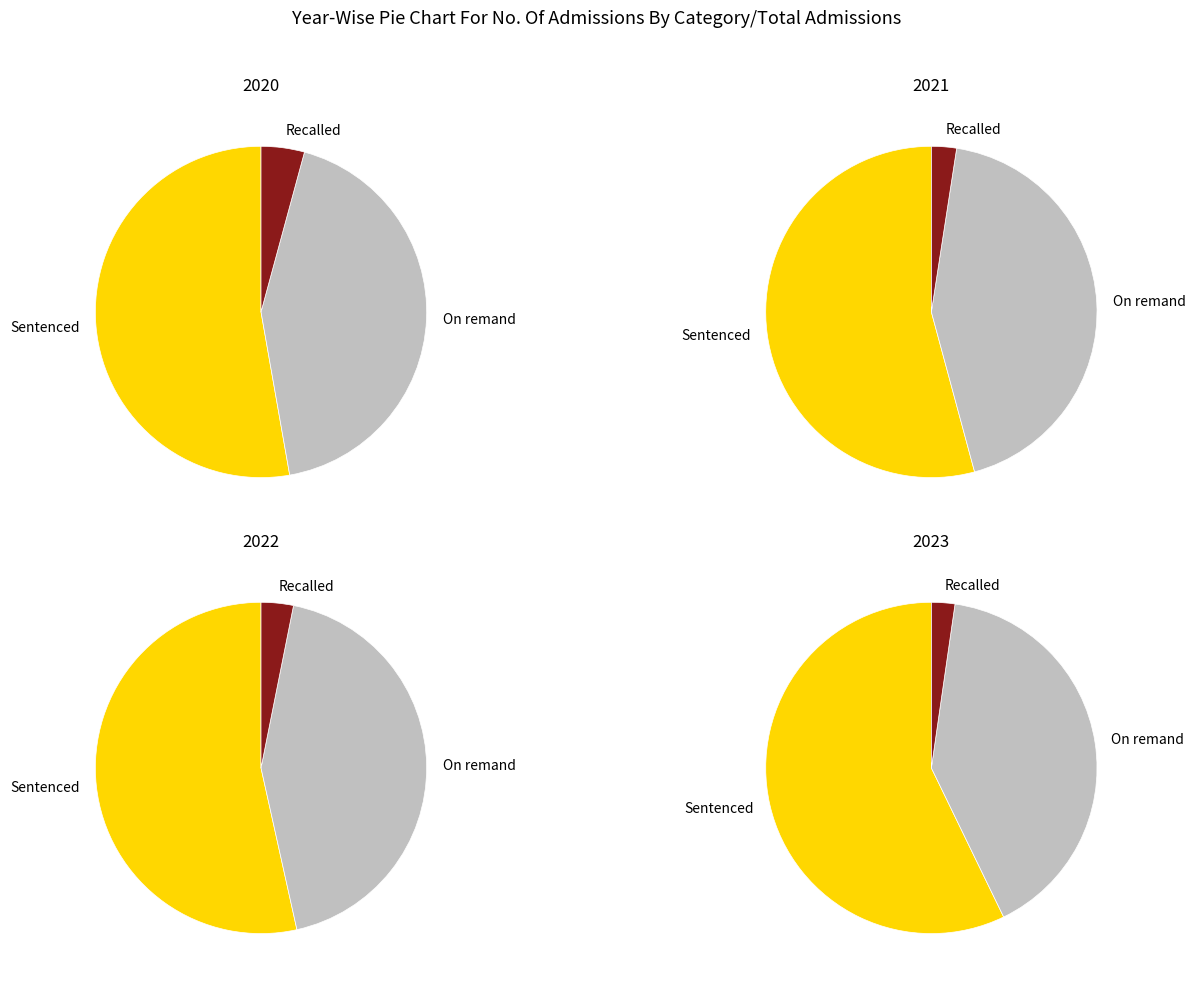

Rank the series at 2023 from highest to lowest value.

Sentenced persons, Persons on remand, Recalled persons